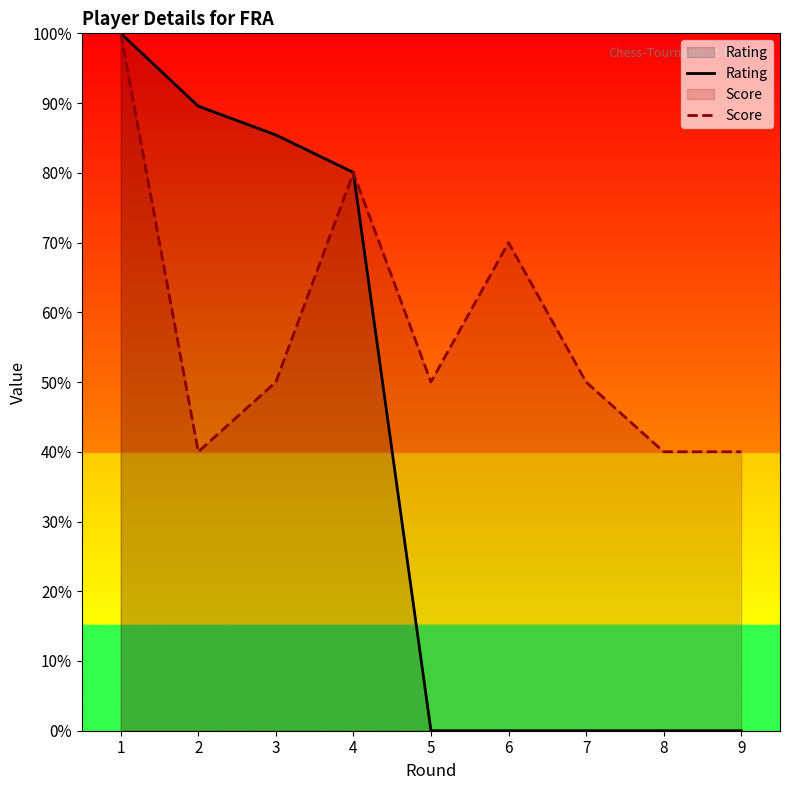

Rank the series by their maximum value, from lowest to highest.

Rating, Score